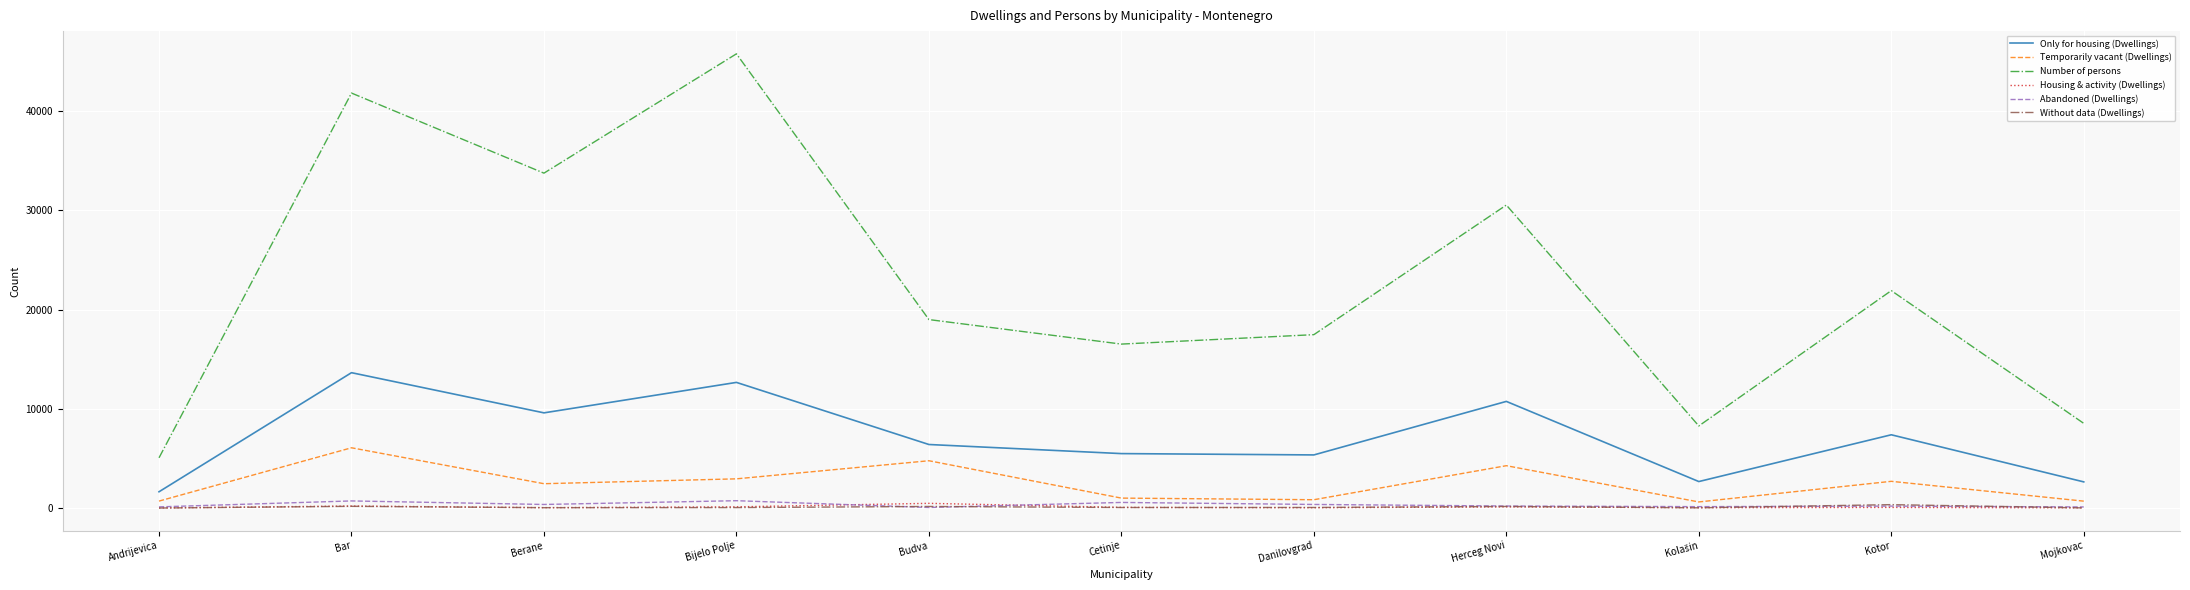

The Number of persons series shows 43618 at Herceg Novi. True or false?

False